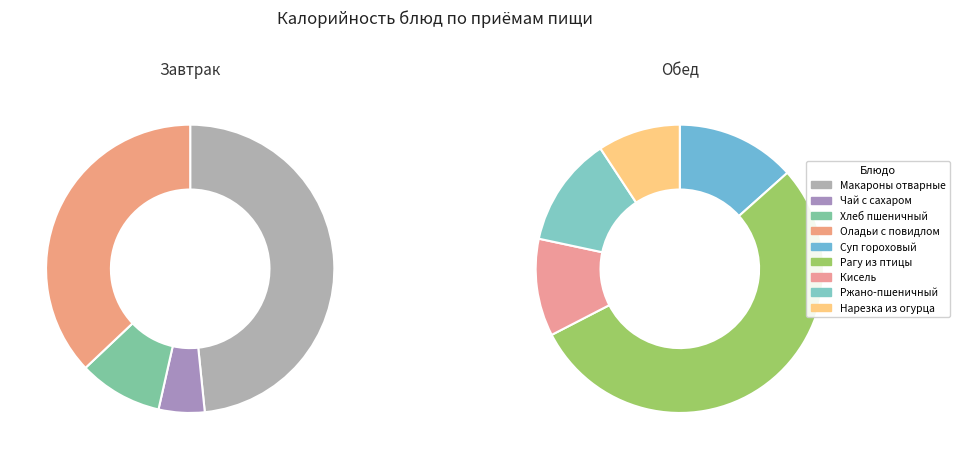

To the nearest percent, what is the average slice percentage?

11%